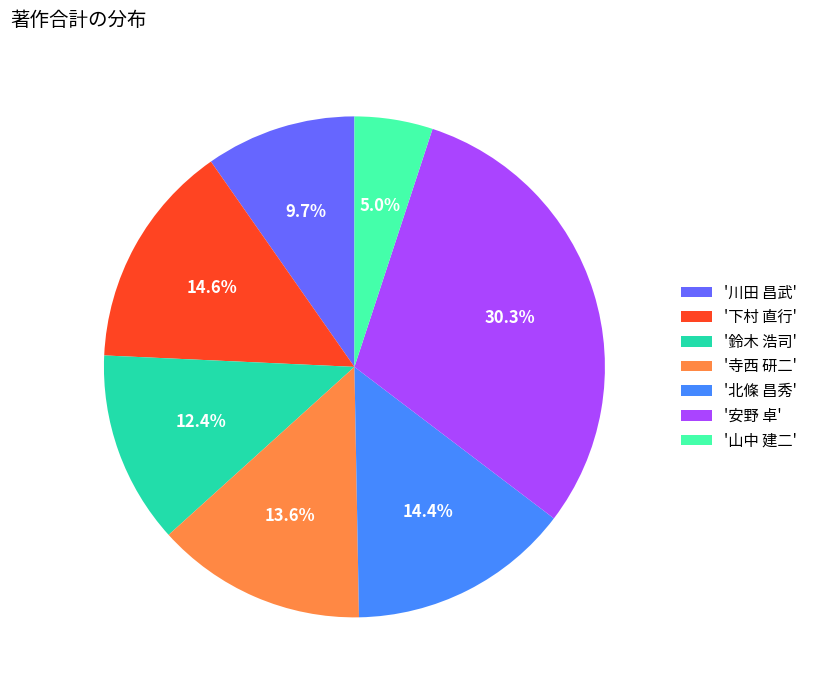

What is the smallest slice in the pie chart?

'山中 建二'